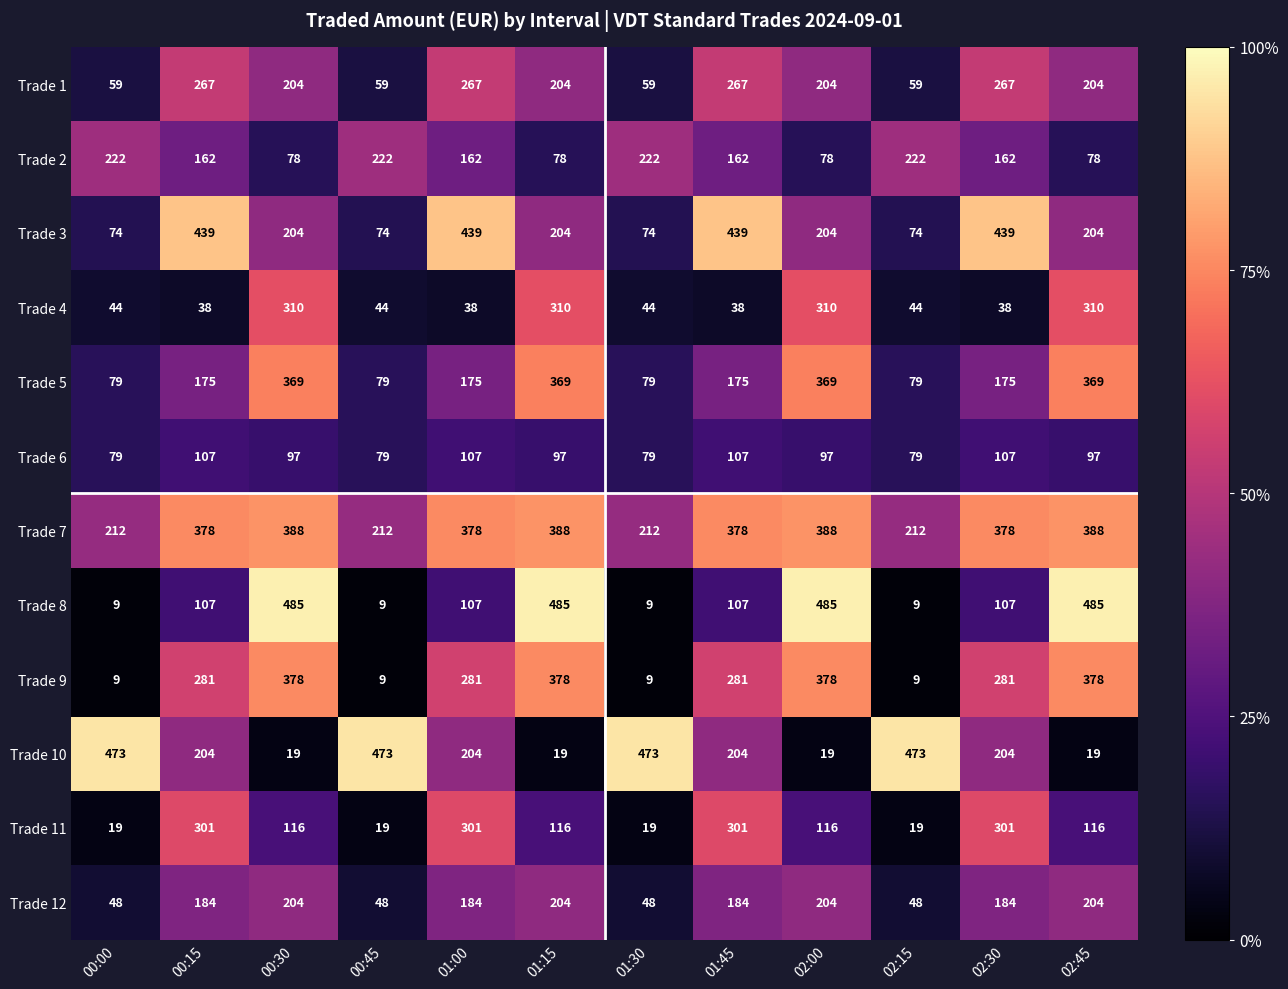

Which series has the largest total across all categories?

Trade 7